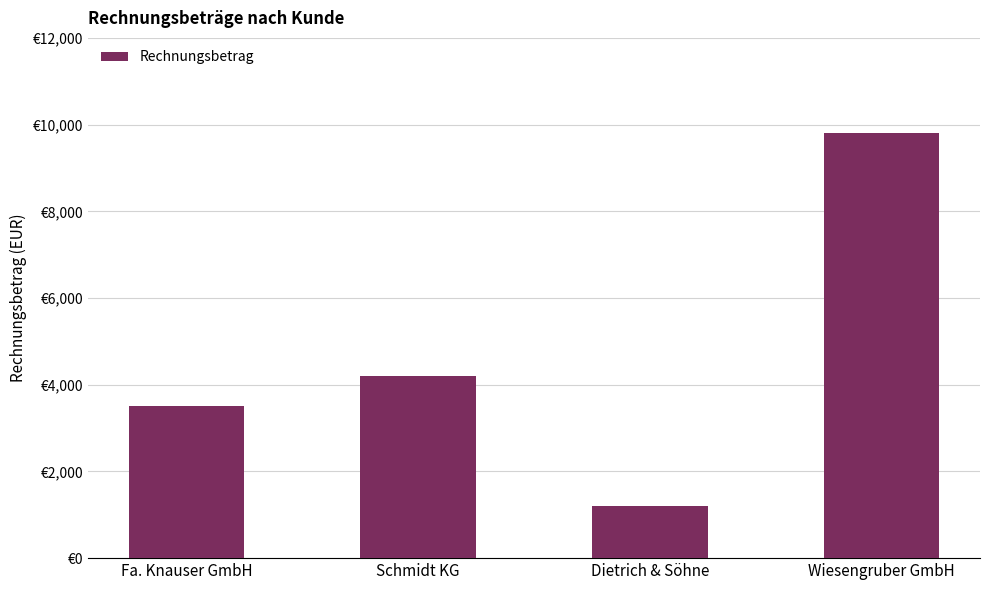

The value at Schmidt KG is 4200. True or false?

True